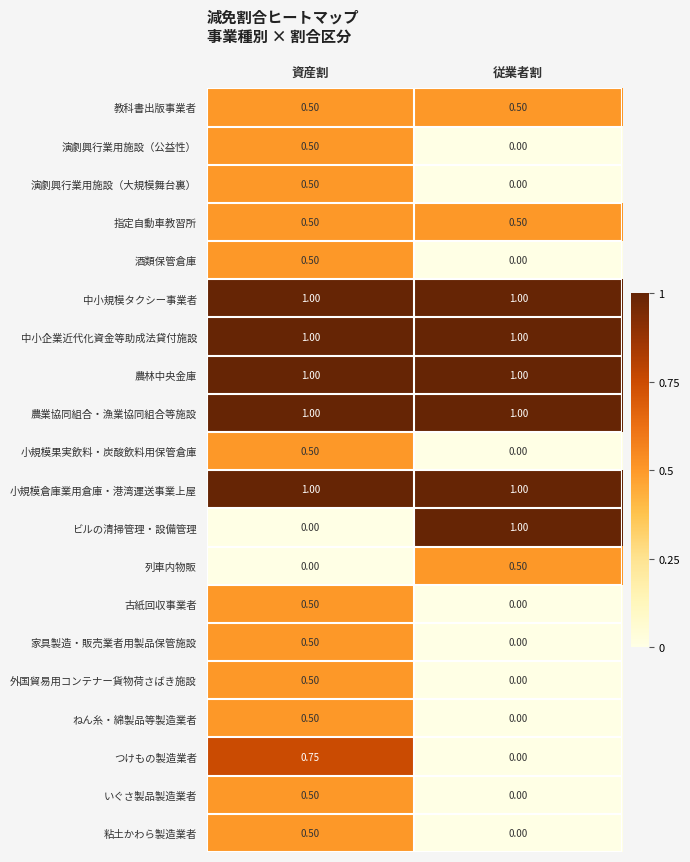

How many categories are shown in the chart?

2